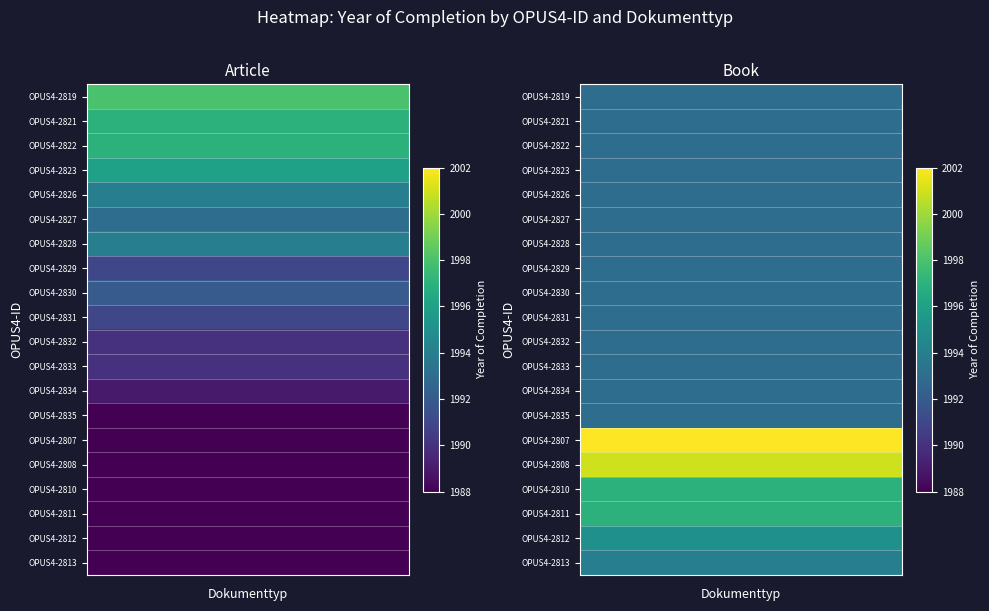

List the series in order of their peak value, highest first.

OPUS4-2807, OPUS4-2808, OPUS4-2819, OPUS4-2821, OPUS4-2822, OPUS4-2810, OPUS4-2811, OPUS4-2823, OPUS4-2812, OPUS4-2826, OPUS4-2828, OPUS4-2813, OPUS4-2827, OPUS4-2830, OPUS4-2829, OPUS4-2831, OPUS4-2832, OPUS4-2833, OPUS4-2834, OPUS4-2835